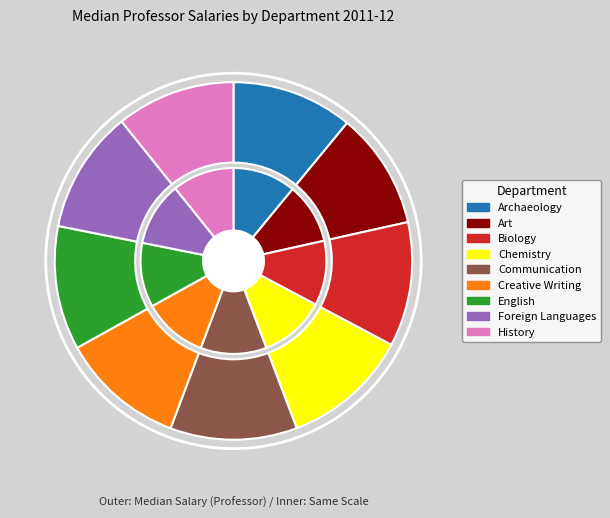

Does Art represent more than half of the total?

No